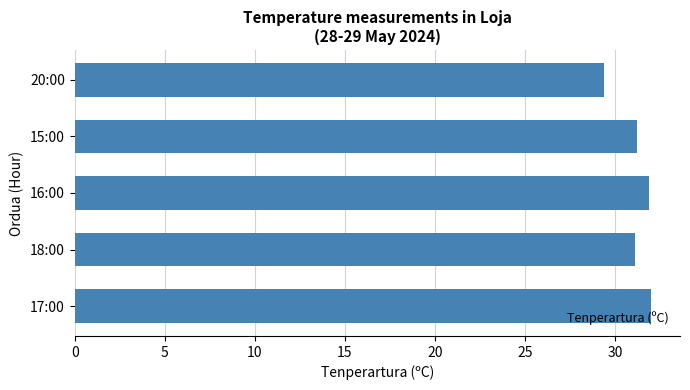

True or false: the data shows 31.1 at 18:00.

True